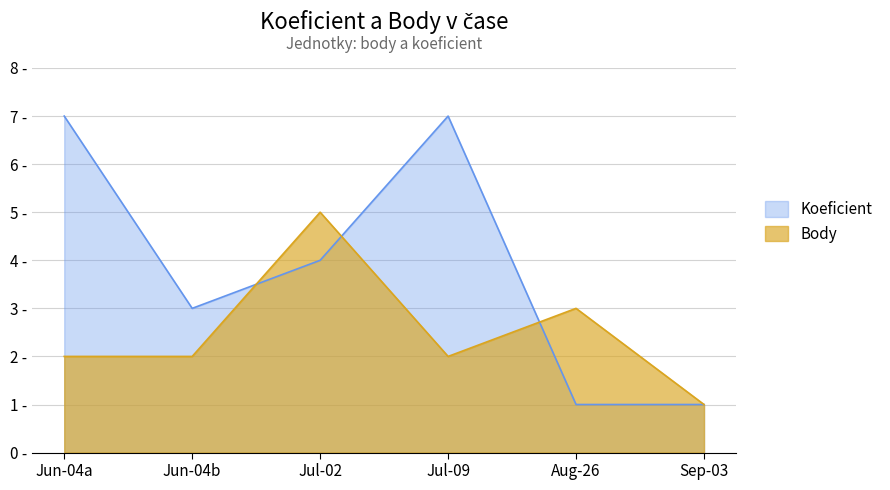

After their last crossing, which series has the higher values: Koeficient or Body?

Body